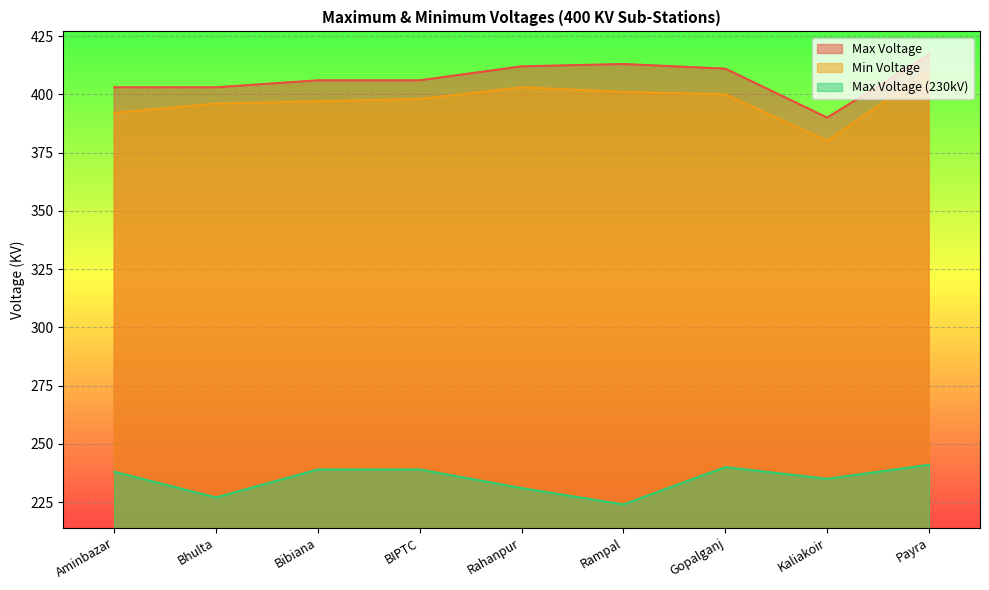

Where is the first local minimum for Max Voltage (230kV)?

Bhulta